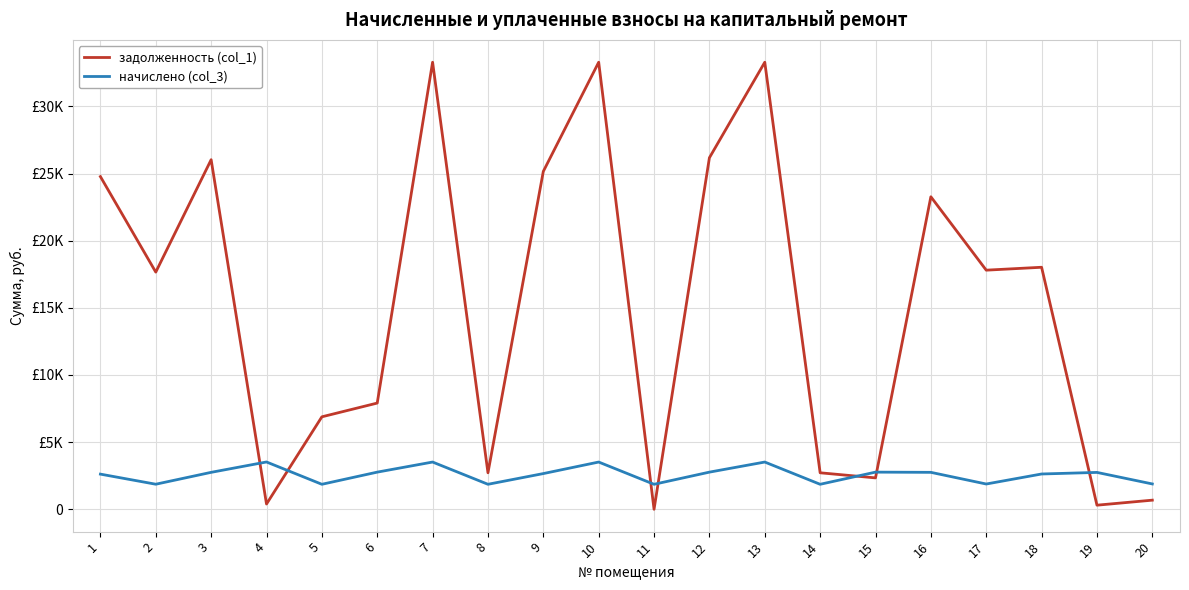

What value does the задолженность (col_1) series have at 1?

24771.0